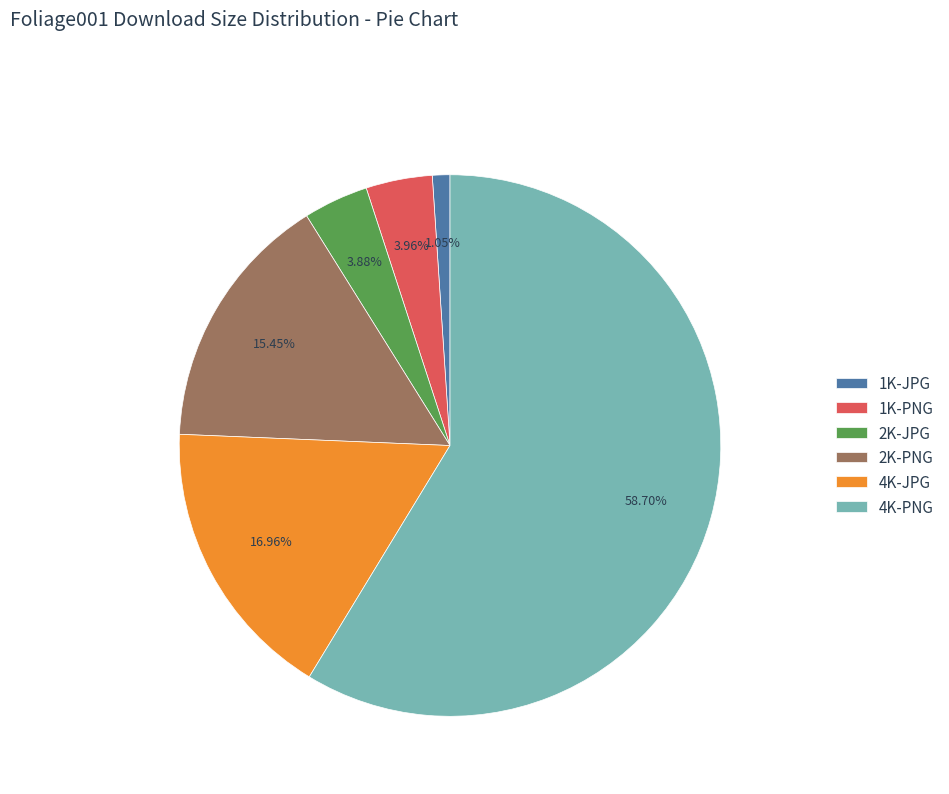

What percentage is the 2K-JPG slice, to the nearest percent?

4%